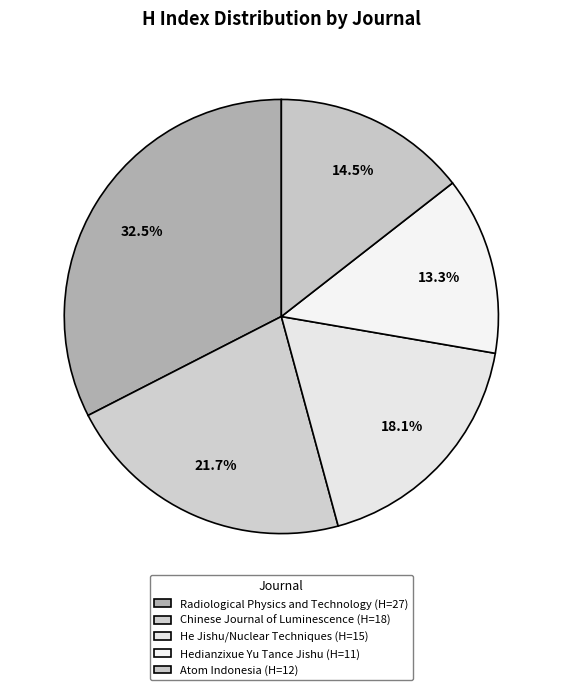

Is there a majority slice in this chart?

No